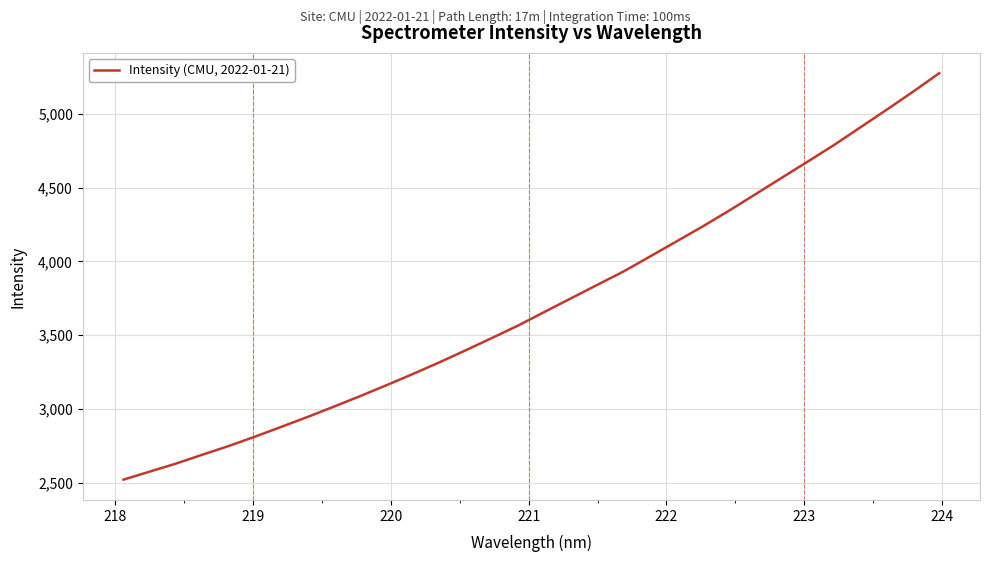

What is the smallest value displayed?

2520.1